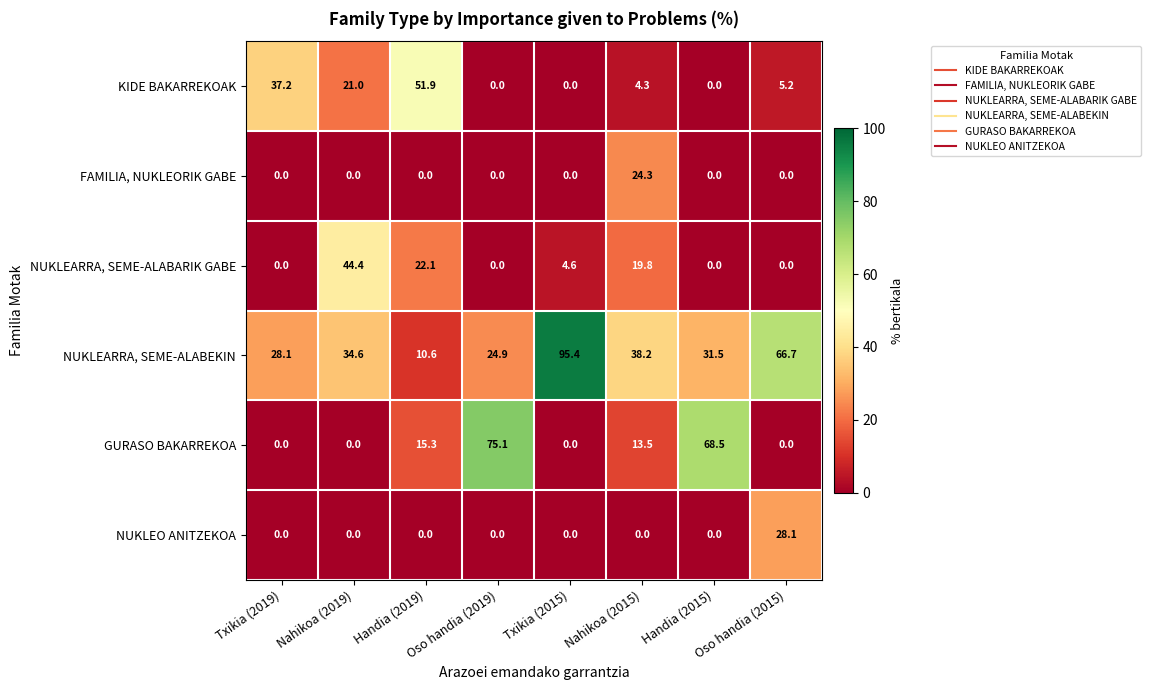

Where does the KIDE BAKARREKOAK series first go above 5?

Txikia (2019)